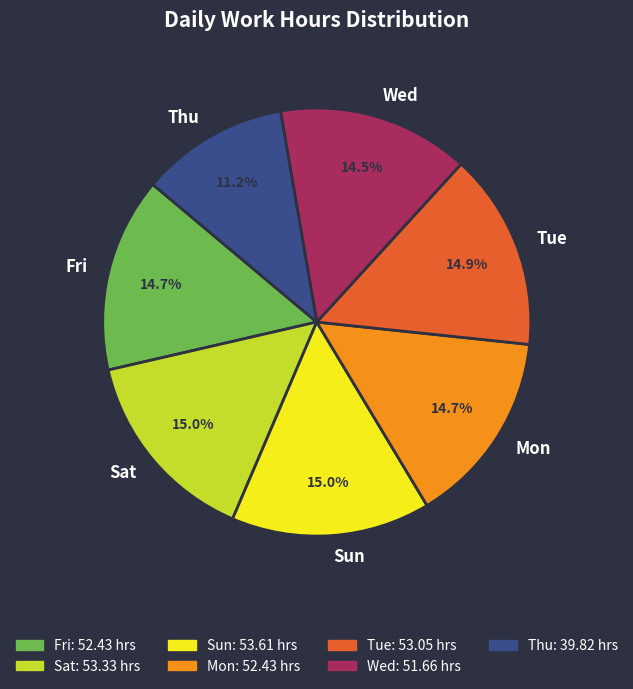

What is the ratio of the value at Thu to the value at Sun?

0.7